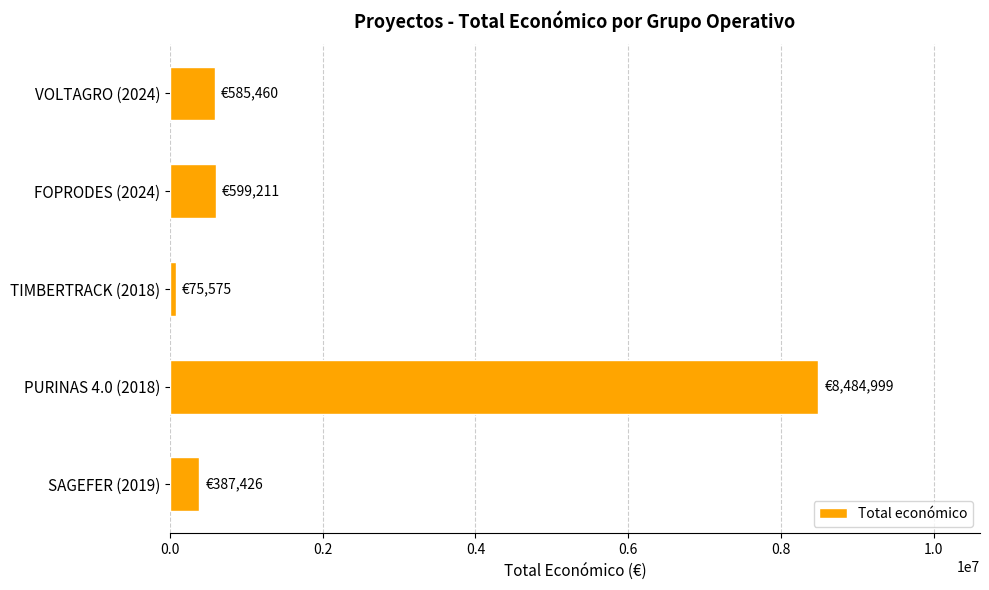

The value at FOPRODES (2024) is 599211. True or false?

True